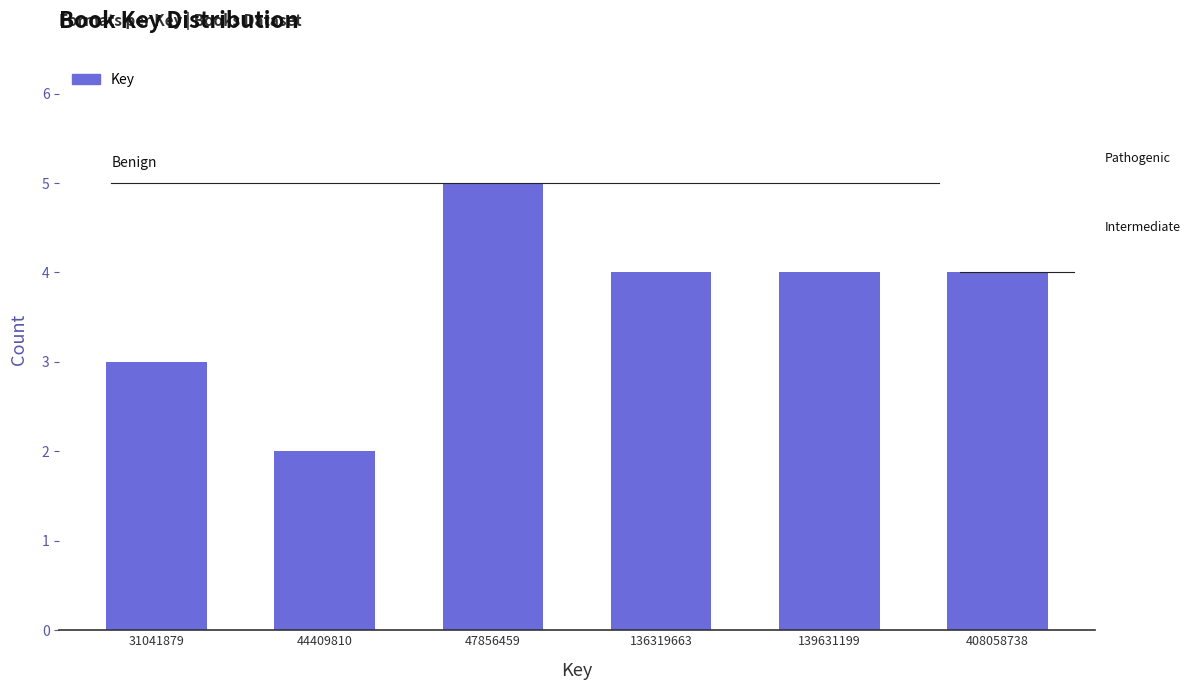

Reading right to left, list all the values displayed in this chart.

408058738=4	139631199=4	136319663=4	47856459=5	44409810=2	31041879=3